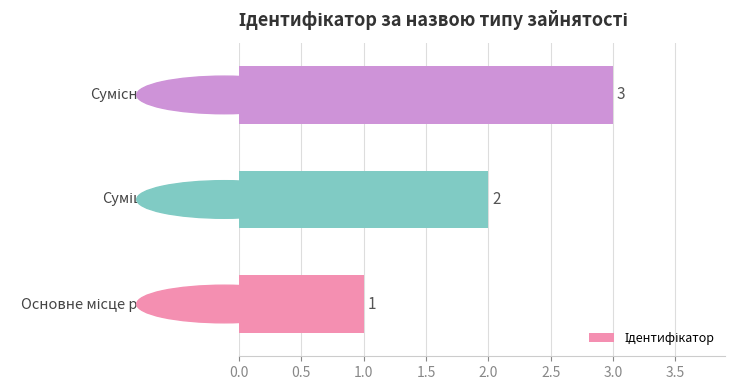

How many series are shown in this chart?

1